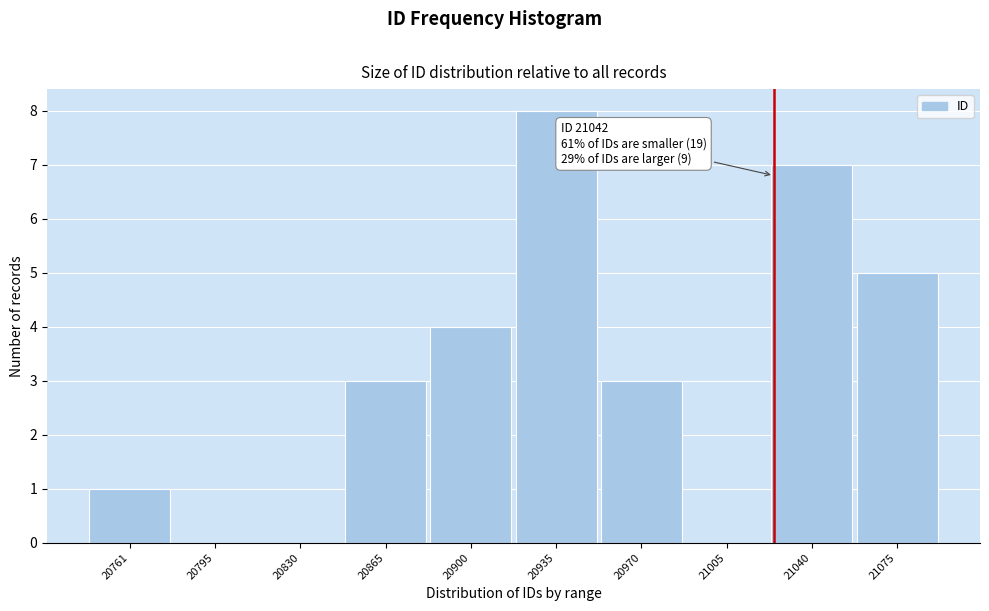

Reading right to left, transcribe all the data shown in this chart.

21075=5	21040=7	21005=0	20970=3	20935=8	20900=4	20865=3	20830=0	20795=0	20761=1